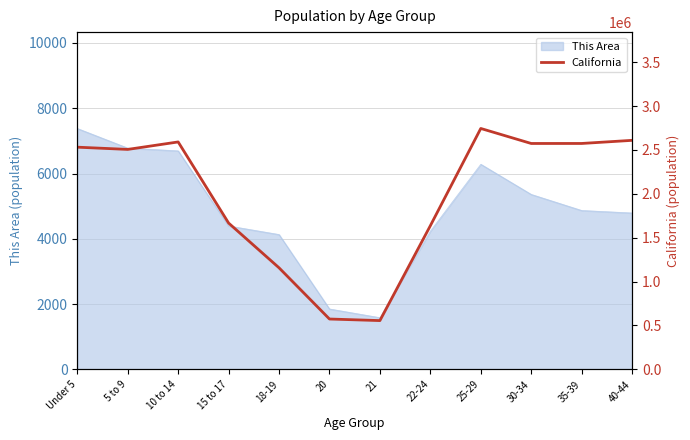

Between 15 to 17 and 30-34, which is larger?

30-34